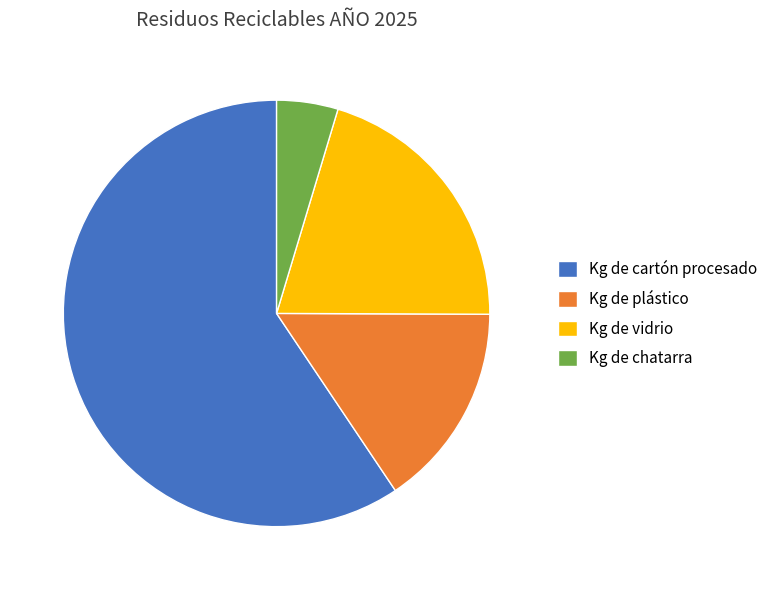

What is the ratio of the value at Kg de chatarra to the value at Kg de vidrio?

0.2